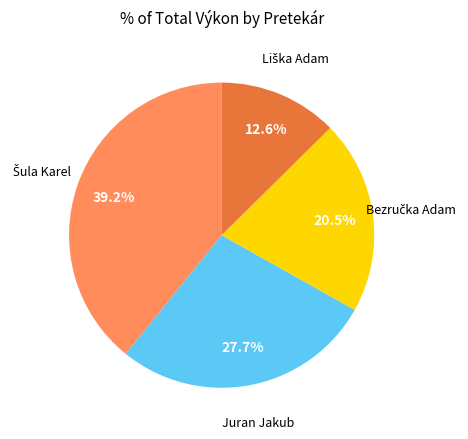

Is there any slice that represents more than half of the pie?

No